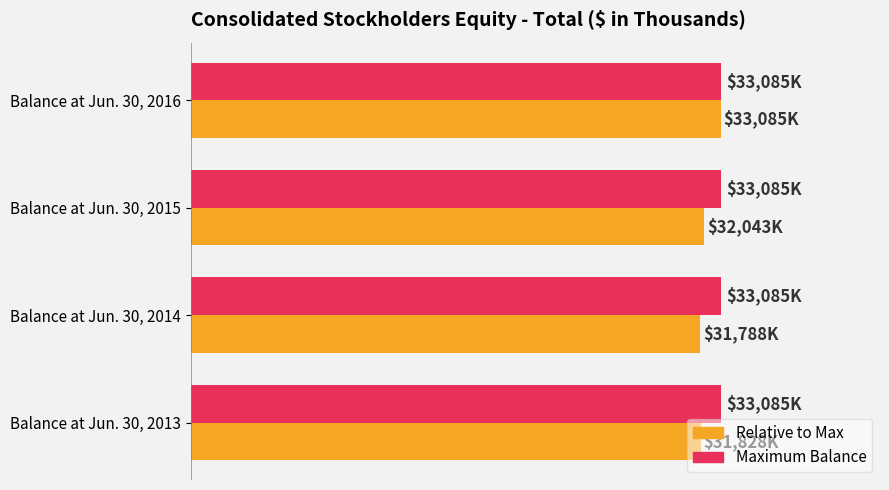

What is the value of the Relative value bar at the 3rd from the left?

96.9